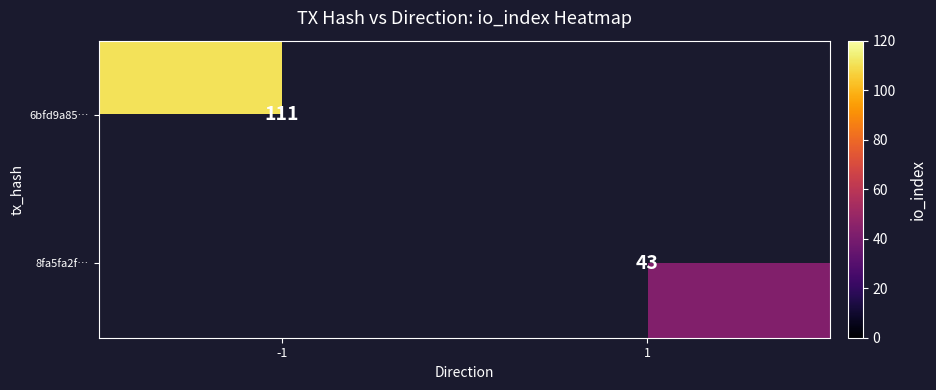

Is it true that 8fa5fa2f… equals 43 at 1?

True